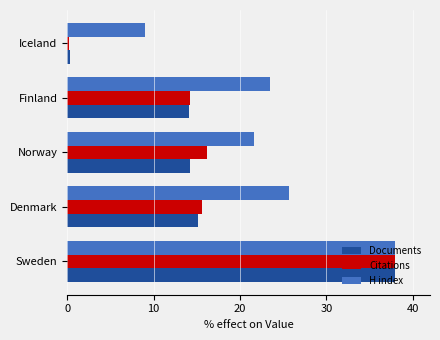

Where is H index nearest to the value 23?

Finland